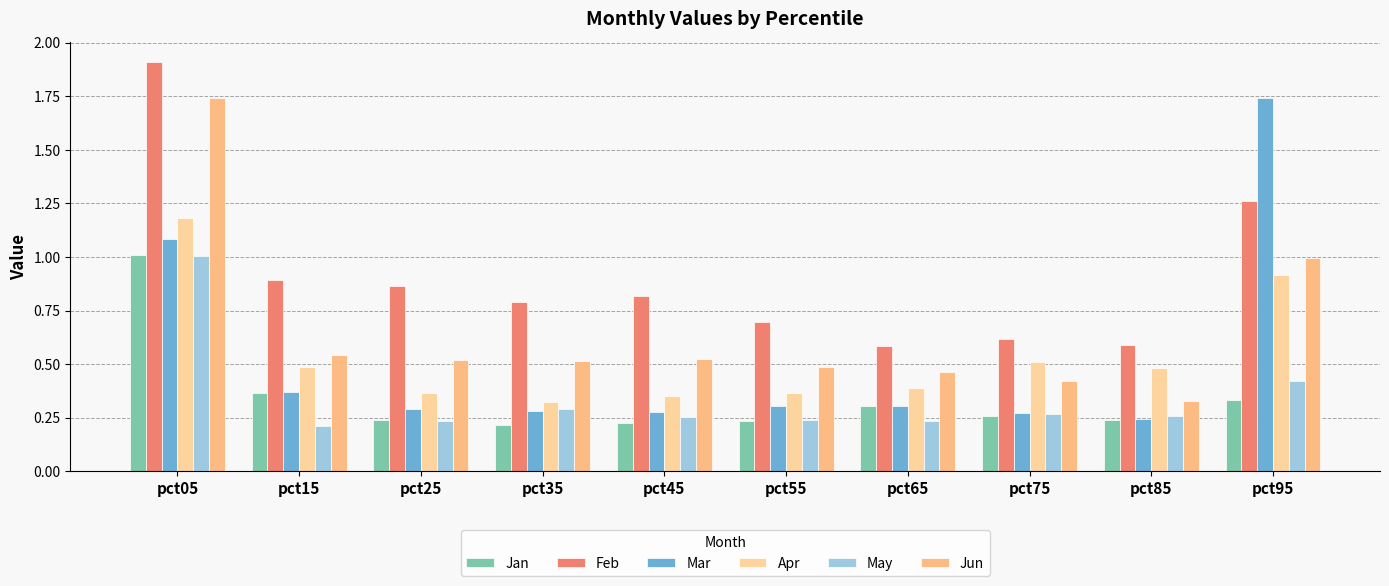

What is the lowest value of the Jan series?

0.2